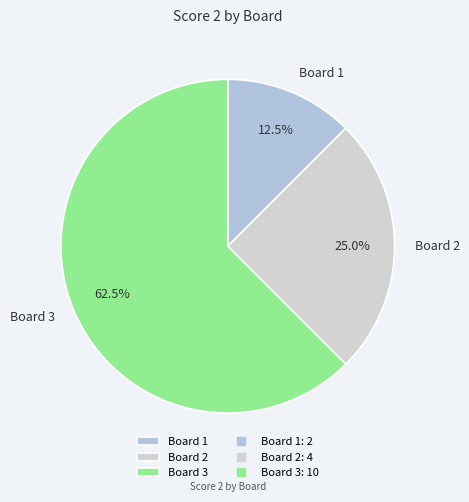

What is the majority slice?

Board 3